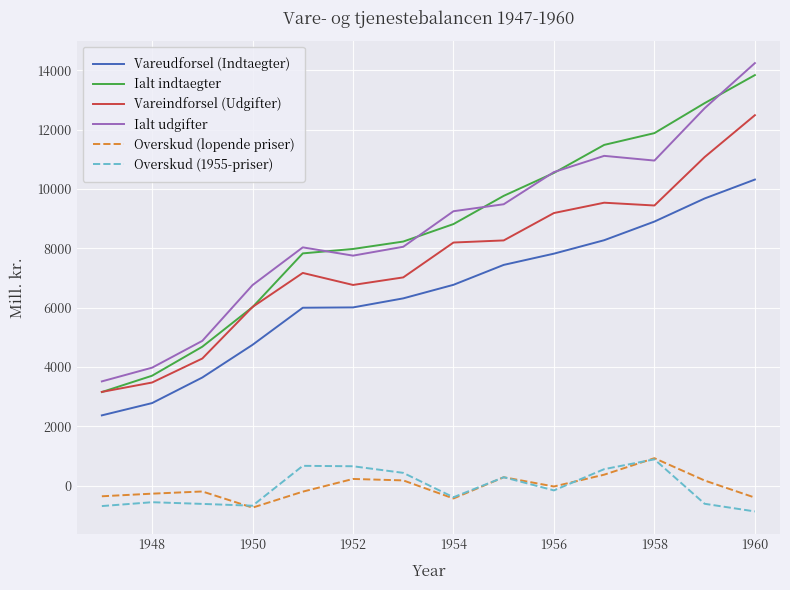

True or false: Vareudforsel (Indtaegter) and Overskud (1955-priser) cross at least once.

False